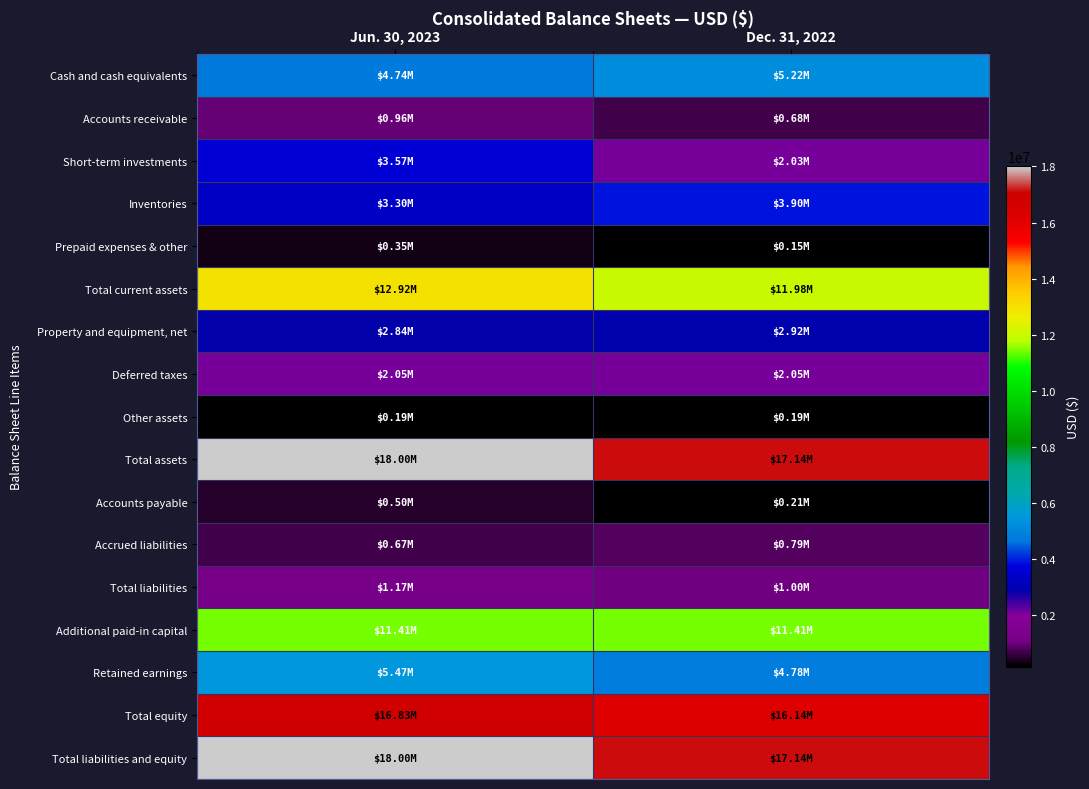

What is the spread (max minus min) of values at Jun. 30, 2023?

17816000